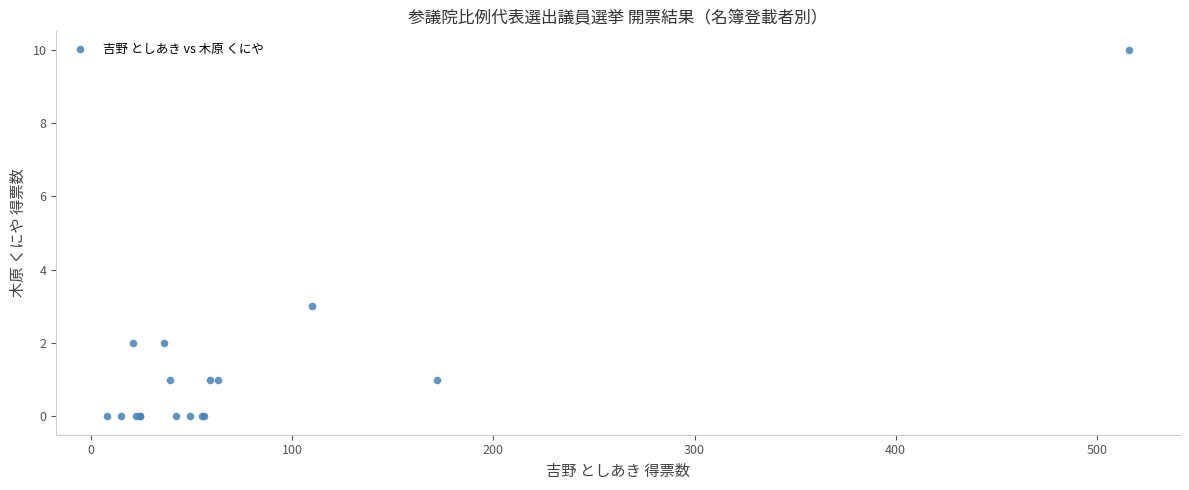

What Y value in the scatter plot is closest to 5?

3